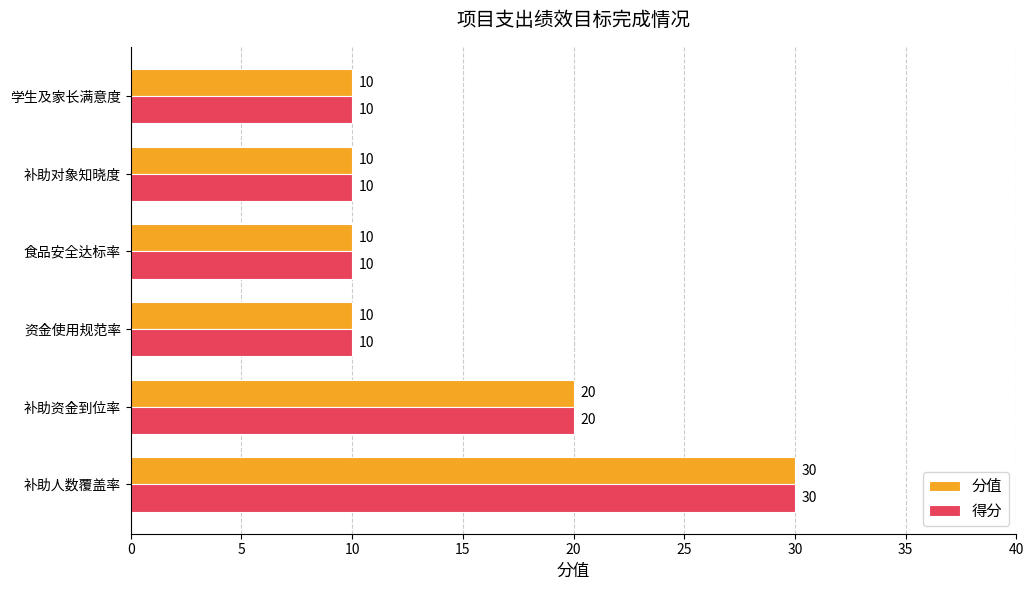

The 得分 series shows 32 at 补助资金到位率. True or false?

False